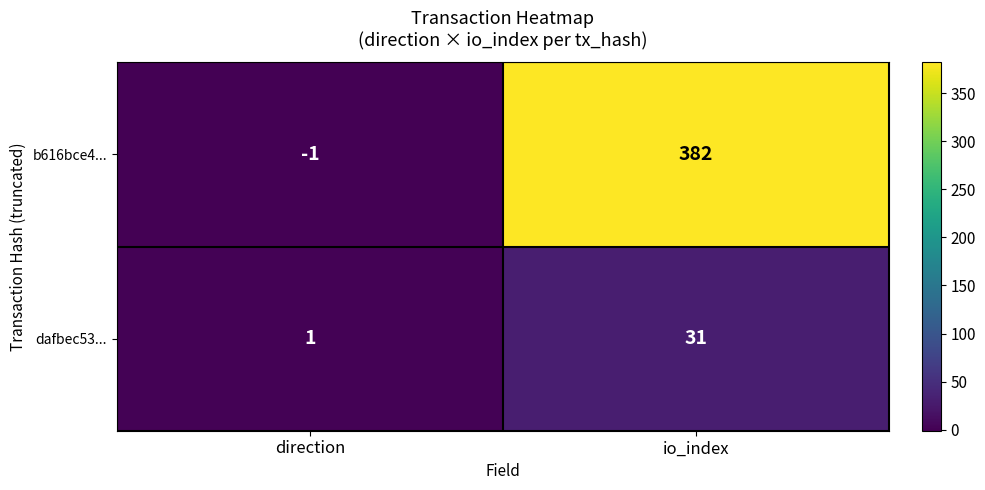

How many series are shown in this chart?

2